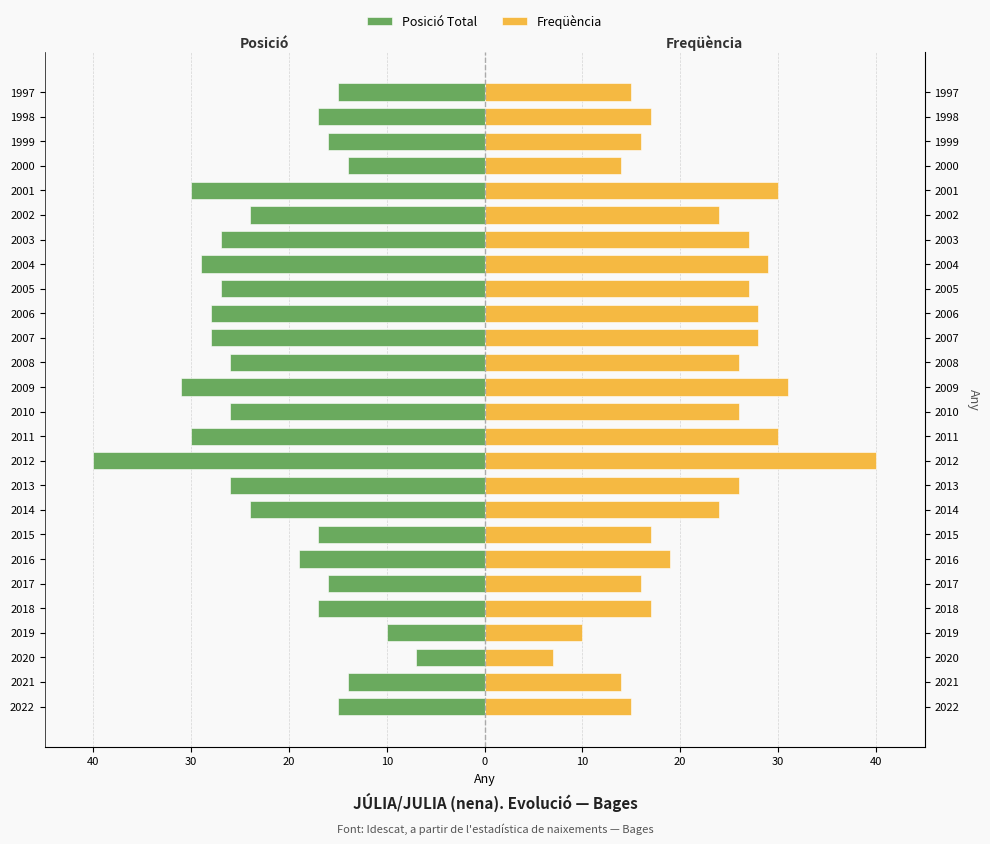

What is the greatest value displayed?

40